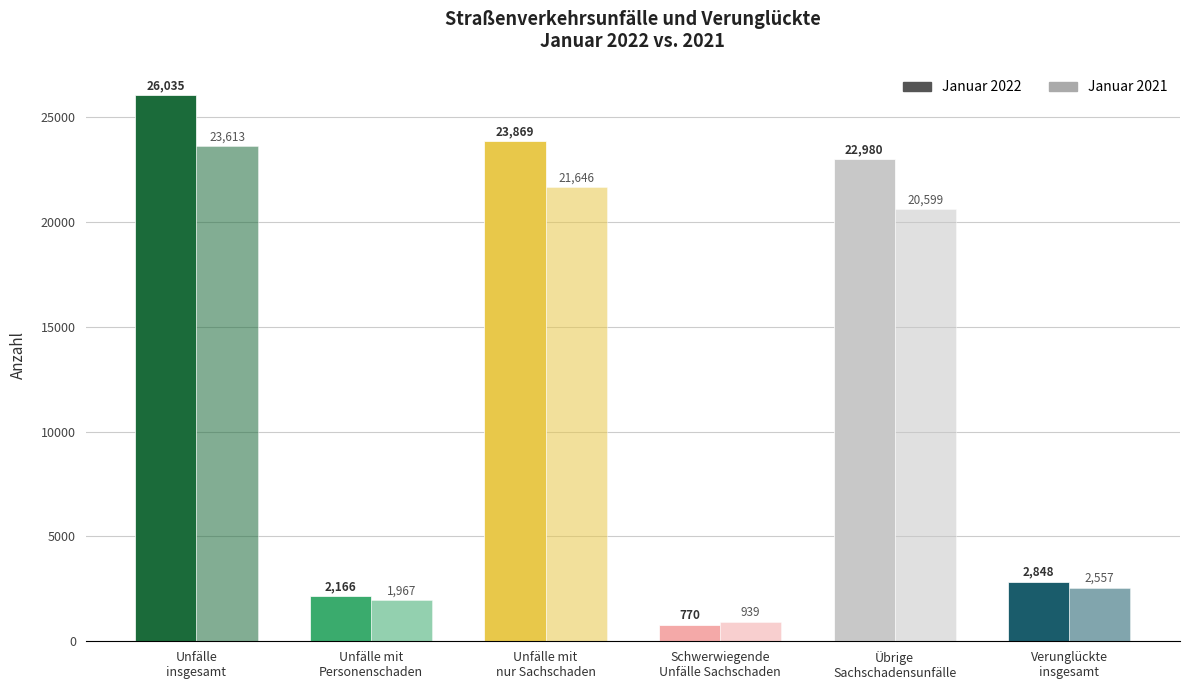

How many groups of bars are there?

6